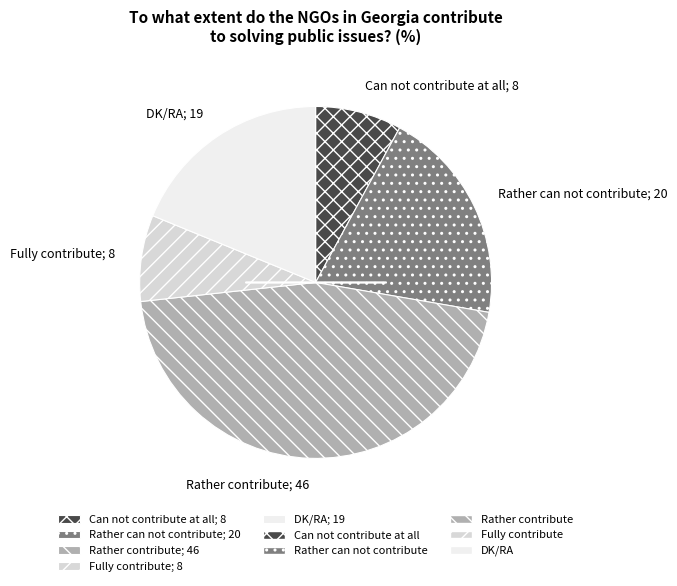

Combined, do Rather can not contribute and Can not contribute at all account for over 50%?

No